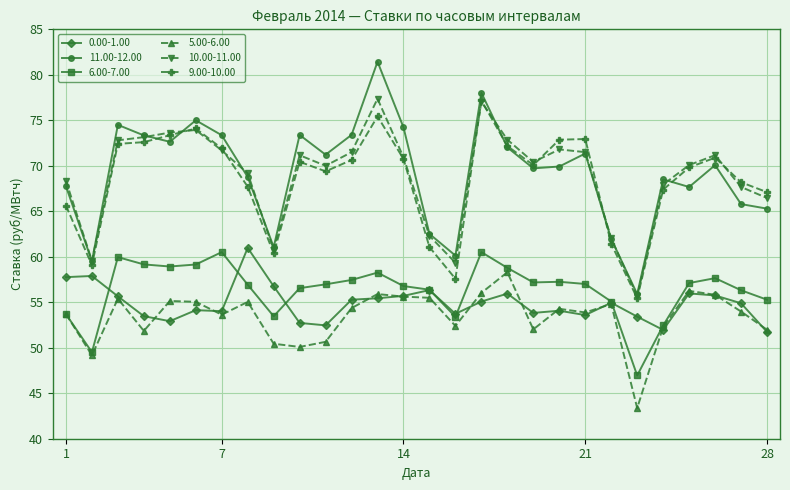

What is the maximum value shown in the chart?

81.4